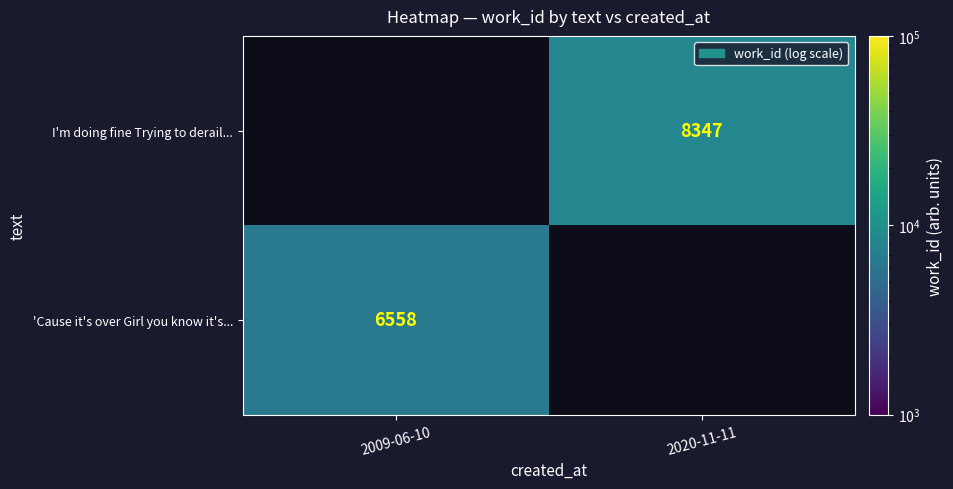

Count the number of data series in this chart.

2